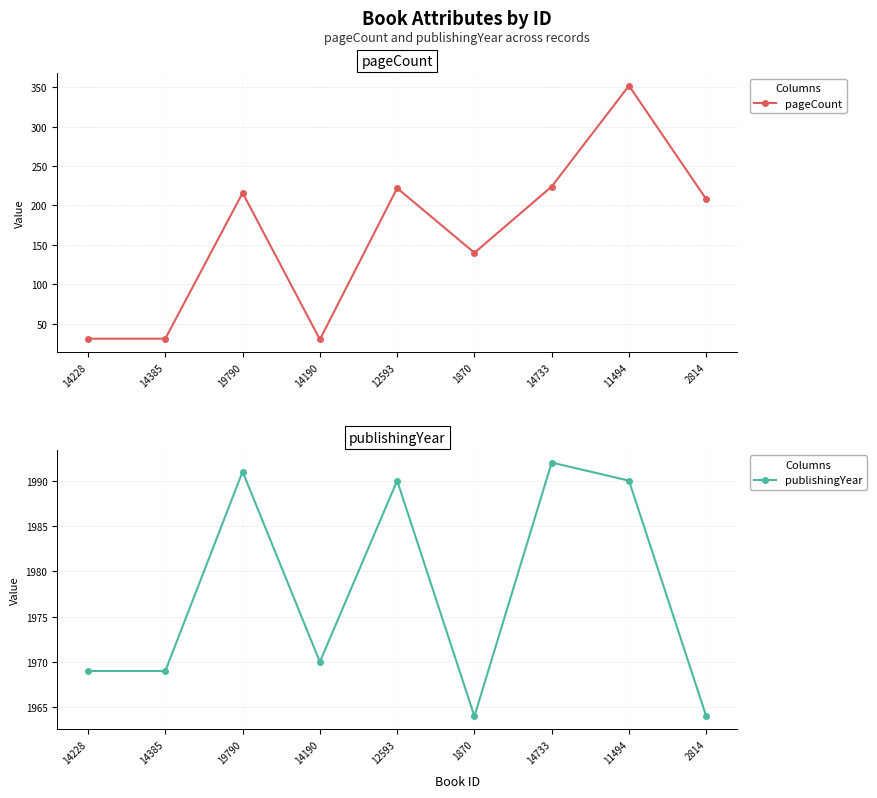

Read the pageCount value at 2814, to the nearest 10.

210